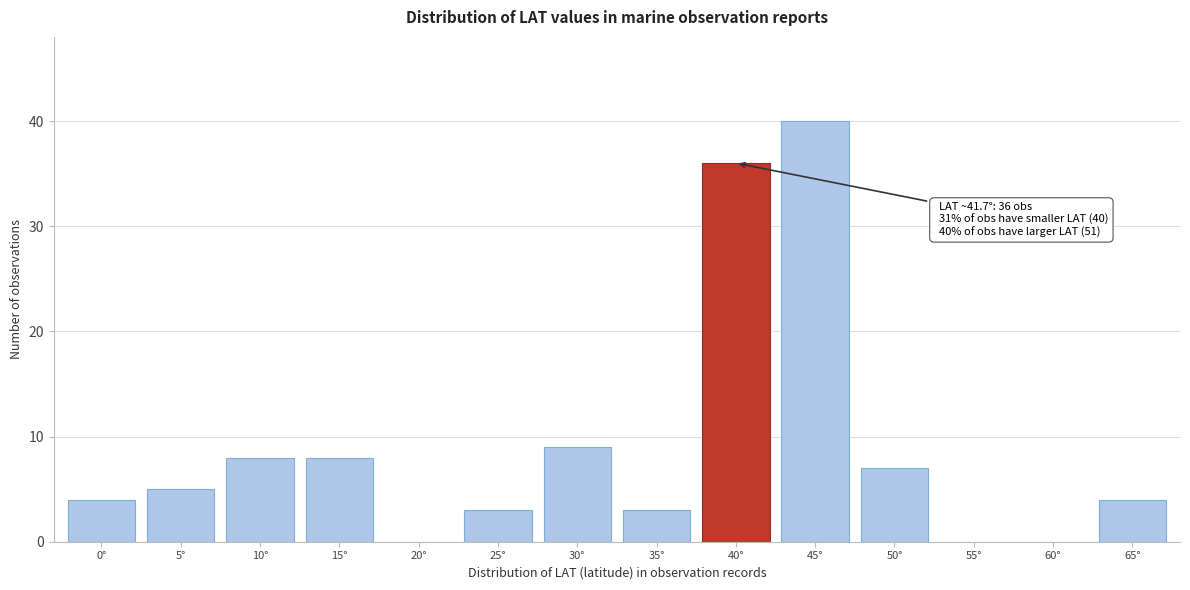

Reading right to left, list all the values displayed in this chart.

65°=4	60°=0	55°=0	50°=7	45°=40	40°=36	35°=3	30°=9	25°=3	20°=0	15°=8	10°=8	5°=5	0°=4